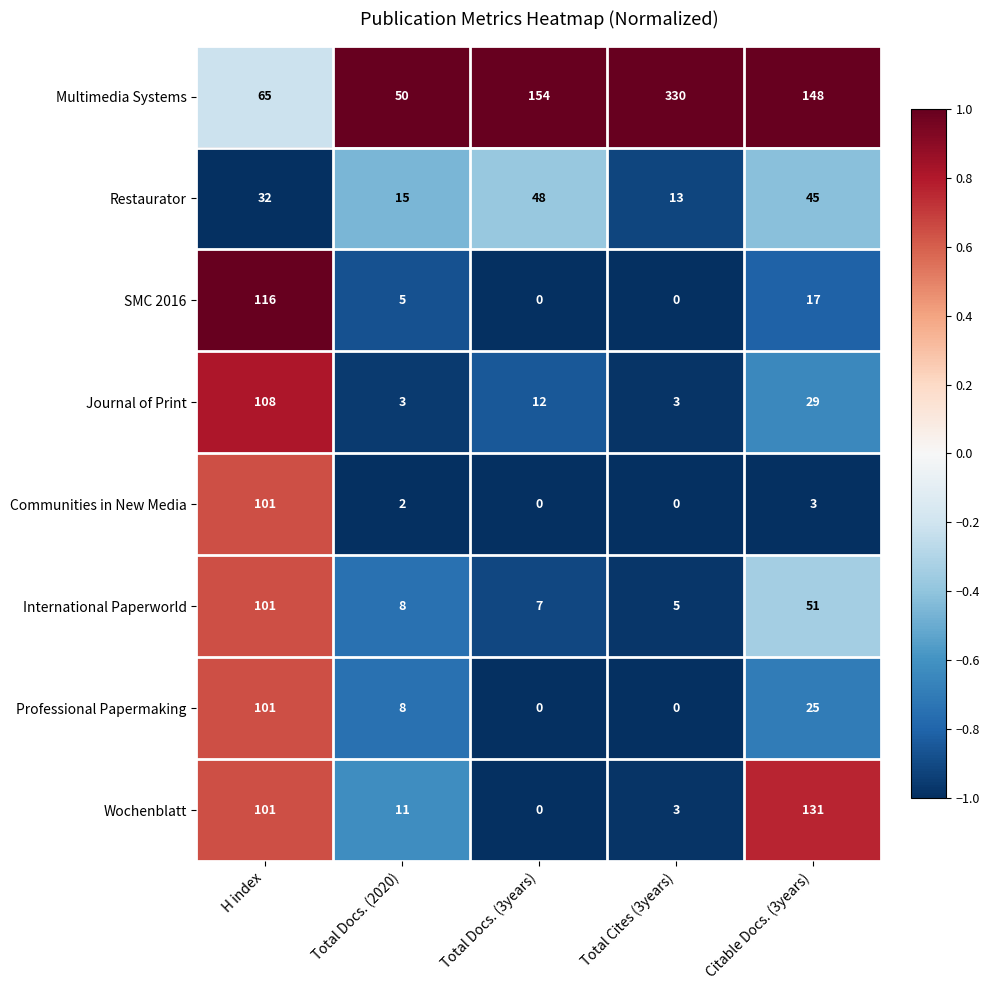

What is the highest value of the Wochenblatt series?

131